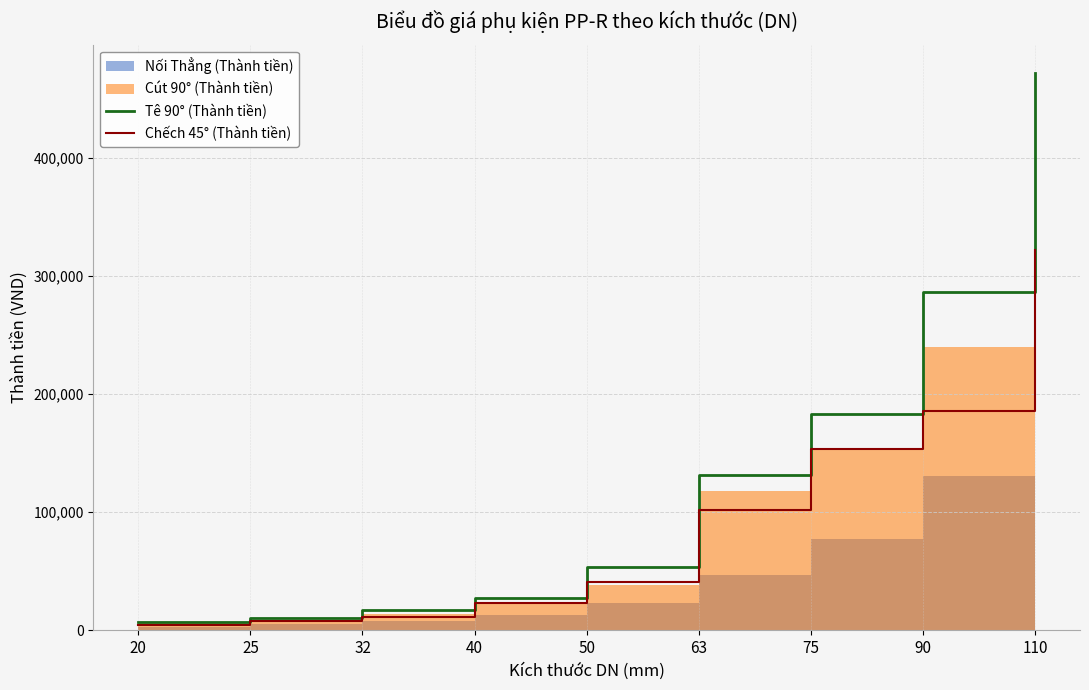

How many categories are shown in the chart?

9